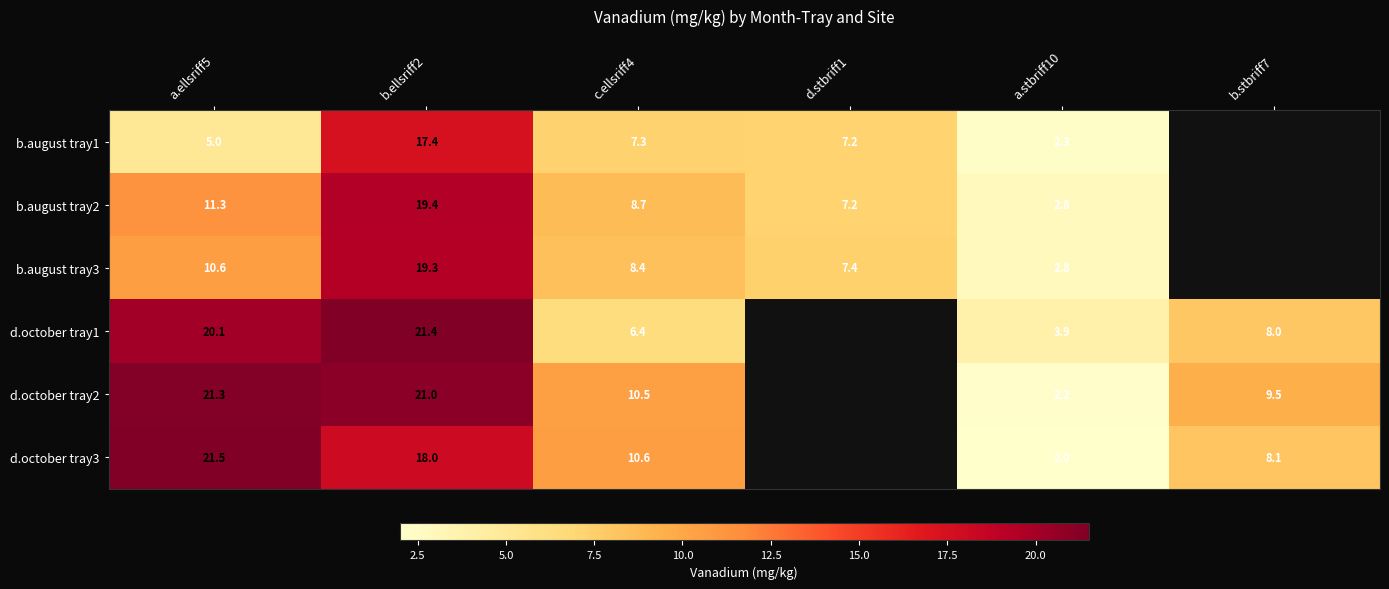

How many values in the d.october tray3 series exceed 8?

4